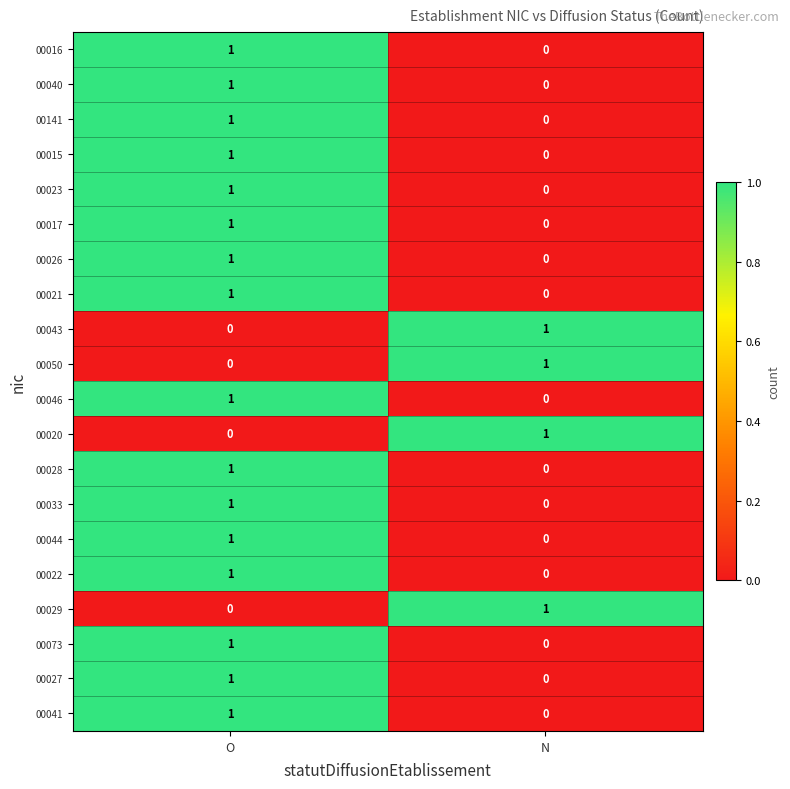

What is the total value across all series at N?

4